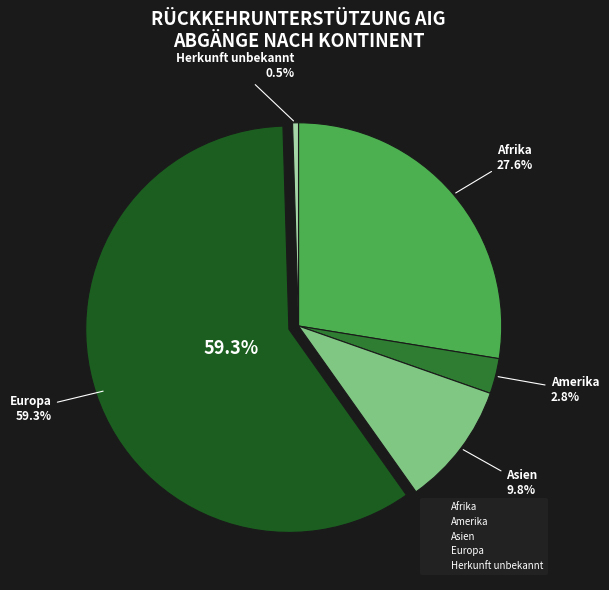

How many slices are in this pie chart?

5